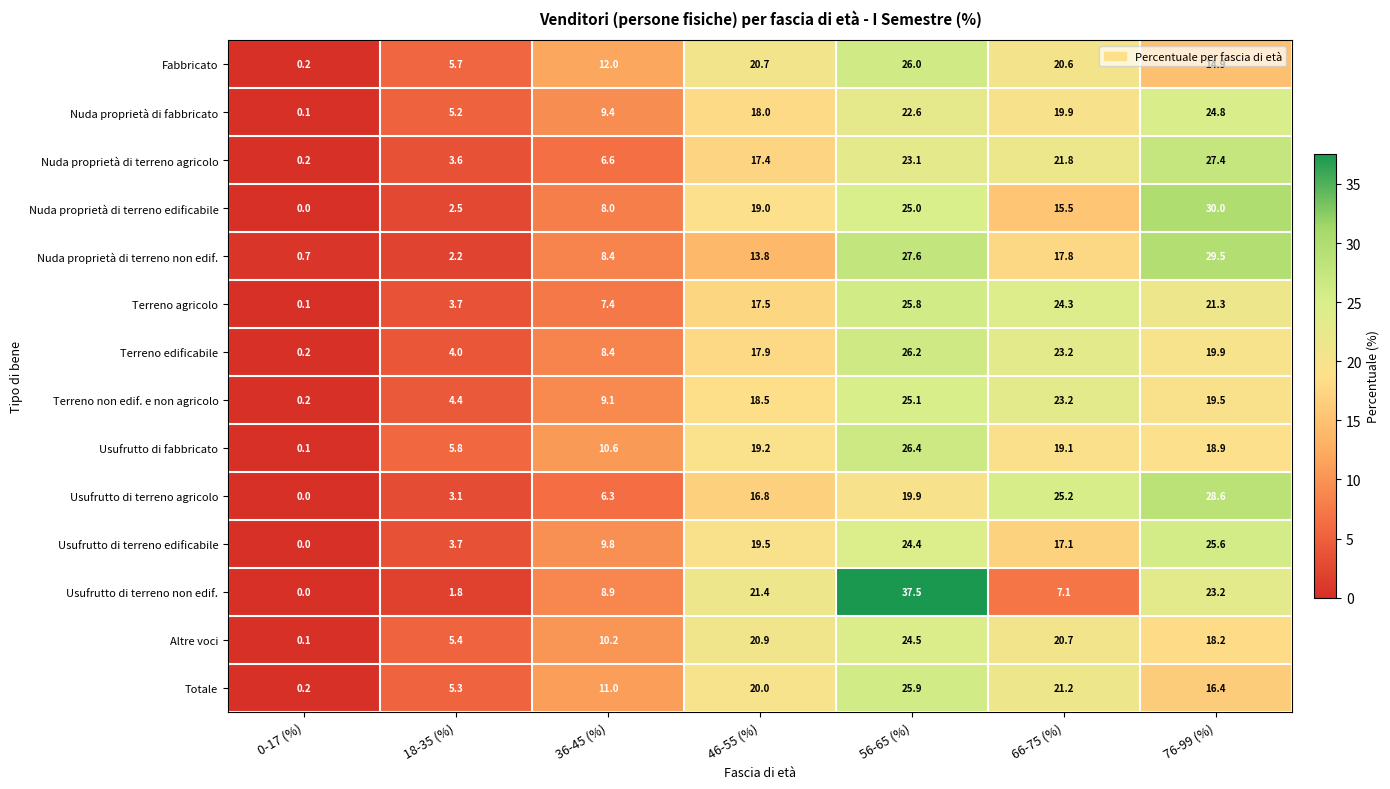

List the series in order of their peak value, lowest first.

Altre voci, Nuda proprietà di fabbricato, Terreno non edif. e non agricolo, Usufrutto di terreno edificabile, Terreno agricolo, Totale, Fabbricato, Terreno edificabile, Usufrutto di fabbricato, Nuda proprietà di terreno agricolo, Usufrutto di terreno agricolo, Nuda proprietà di terreno non edif., Nuda proprietà di terreno edificabile, Usufrutto di terreno non edif.